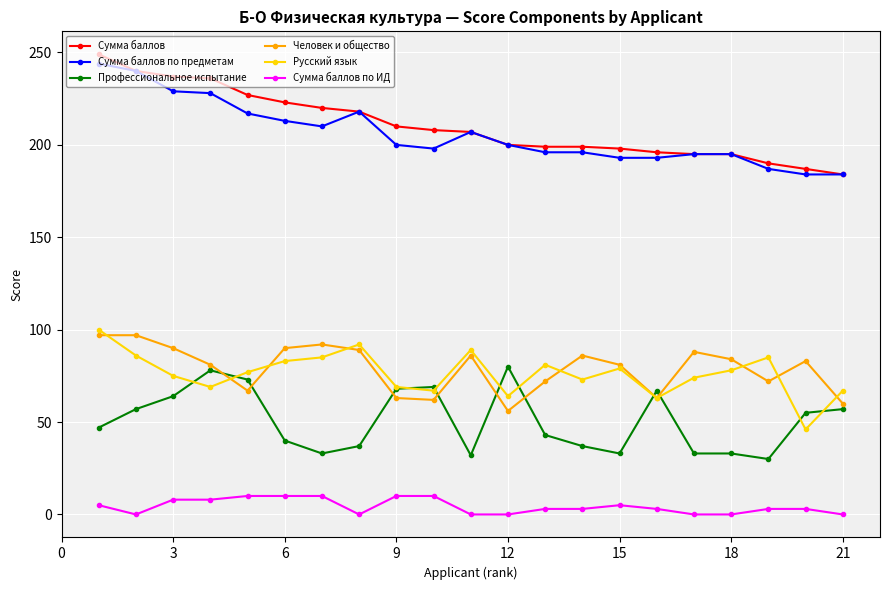

At how many categories does at least one series exceed 111?

21